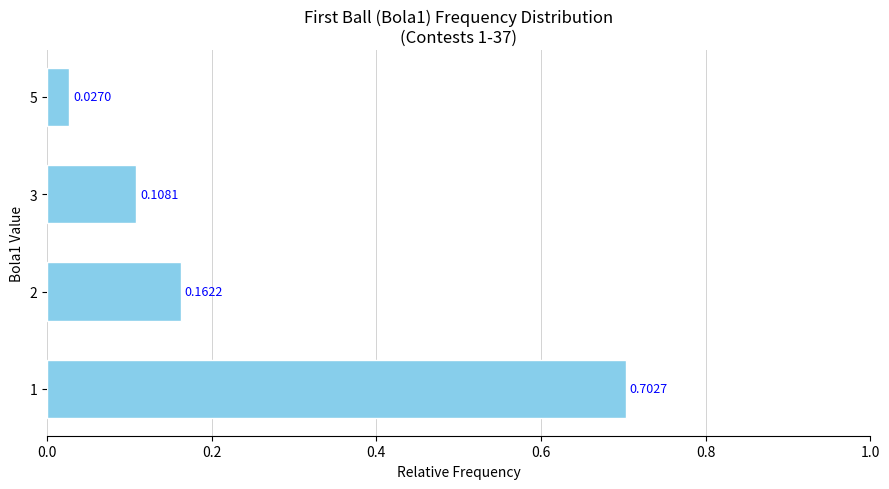

What is the greatest value displayed?

0.7